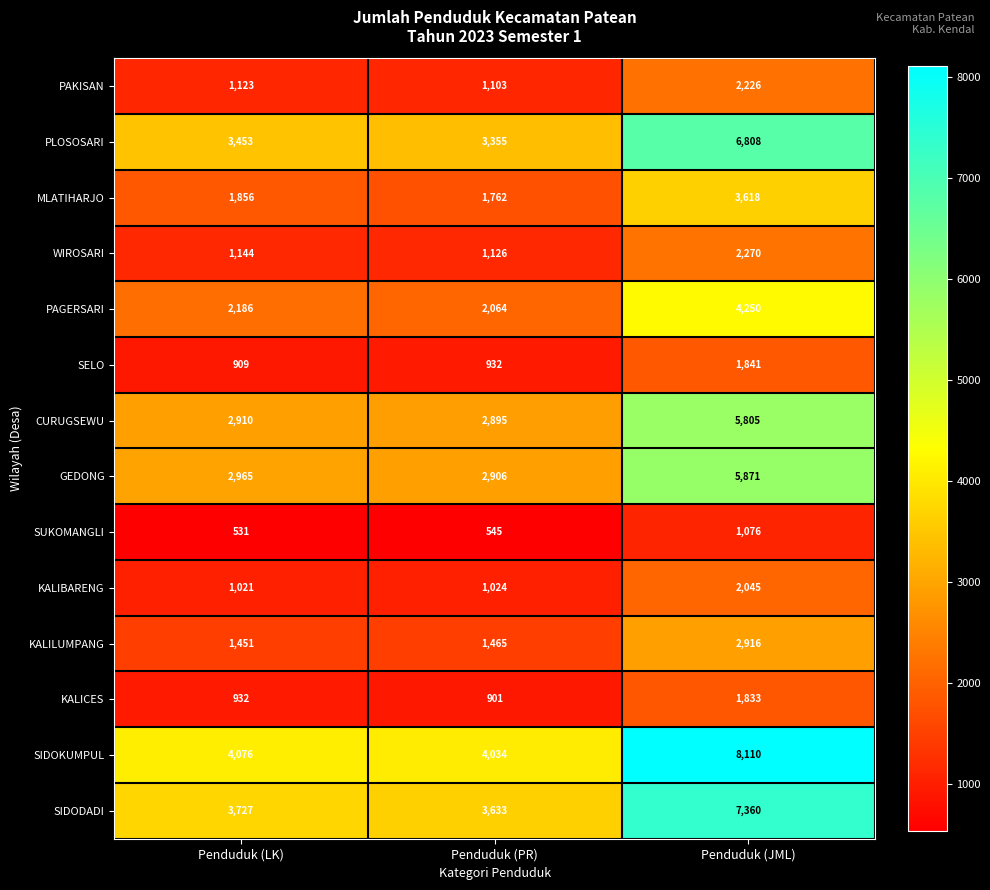

What is the difference between the highest and lowest values at Penduduk (JML)?

7034